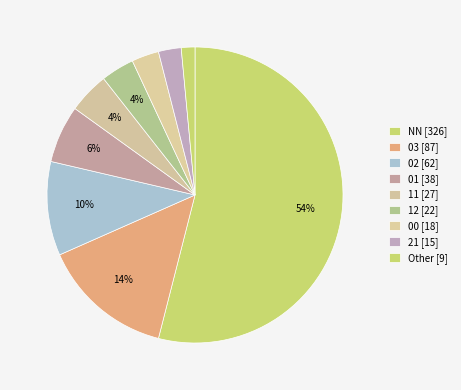

How many slices are in this pie chart?

9